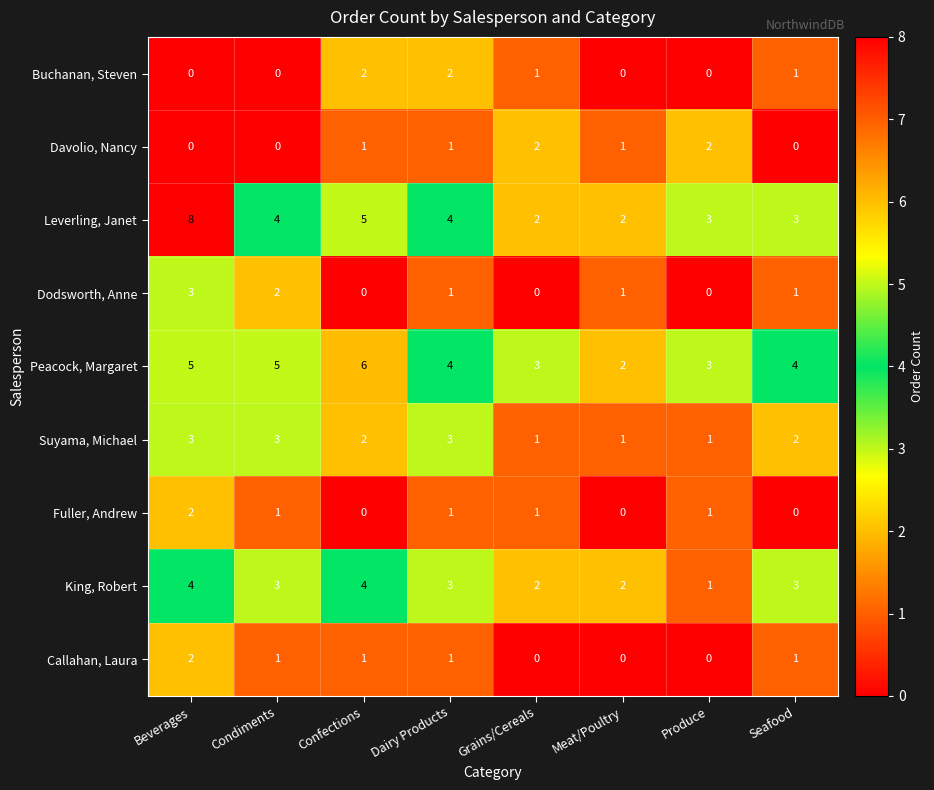

Where does the Leverling, Janet series first go above 4?

Beverages